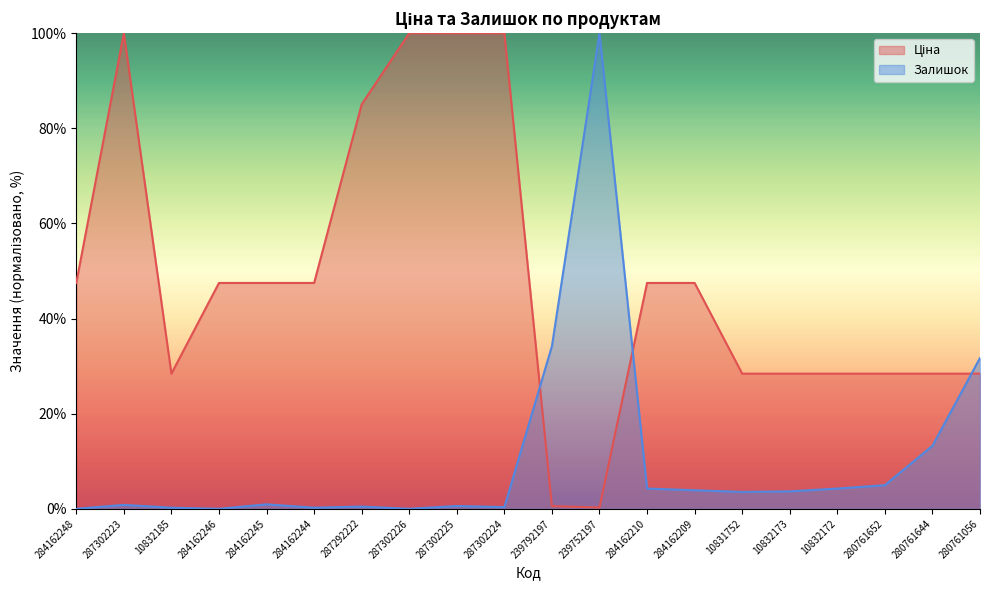

At how many categories does at least one series exceed 73?

6